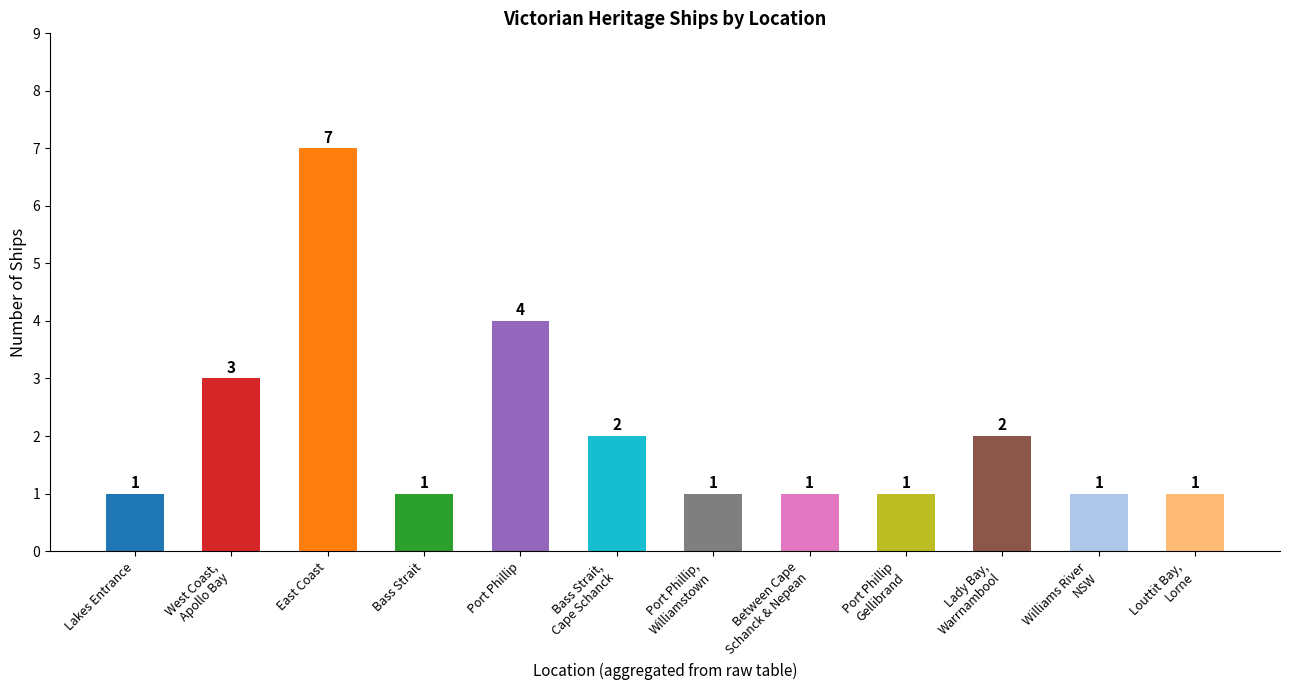

What is the value of the 3rd bar from the left?

7